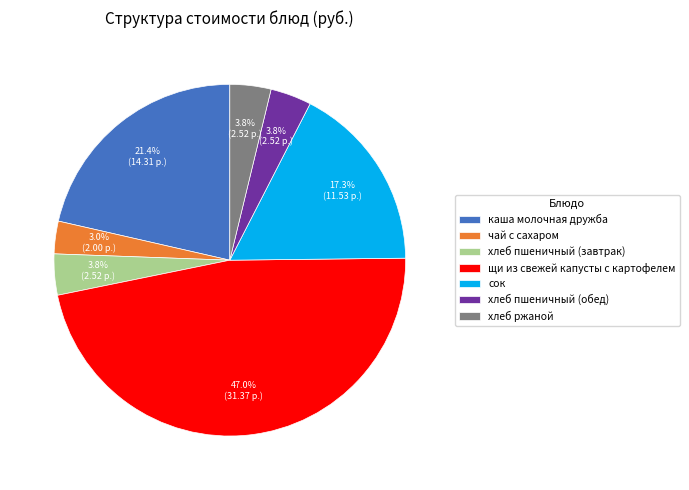

Is it true that щи из свежей капусты с картофелем is 57% of the pie?

False